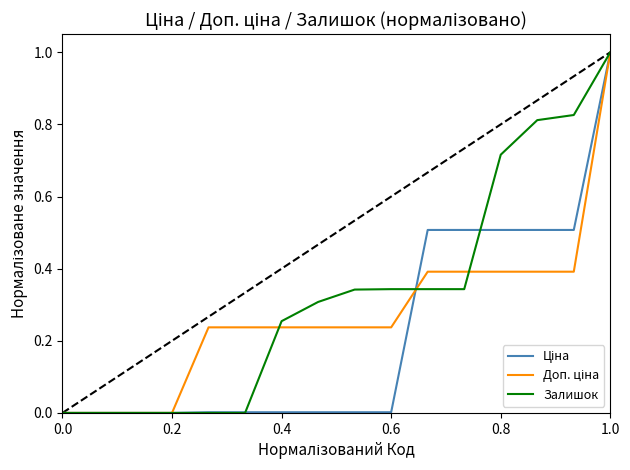

Which series has the largest total across all categories?

Залишок